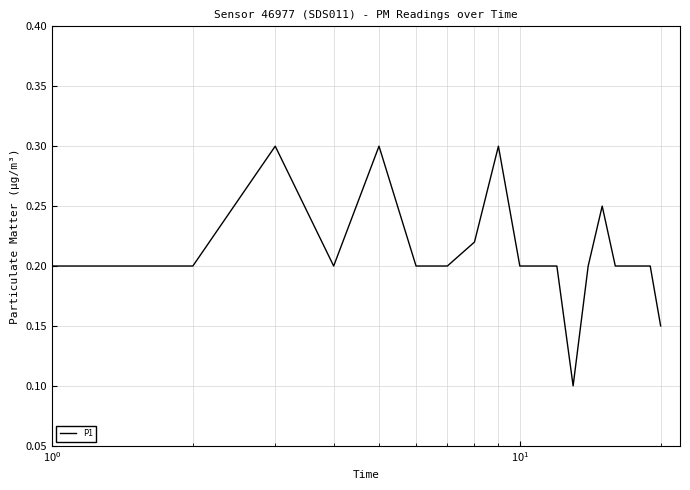

What is the greatest value displayed?

0.3